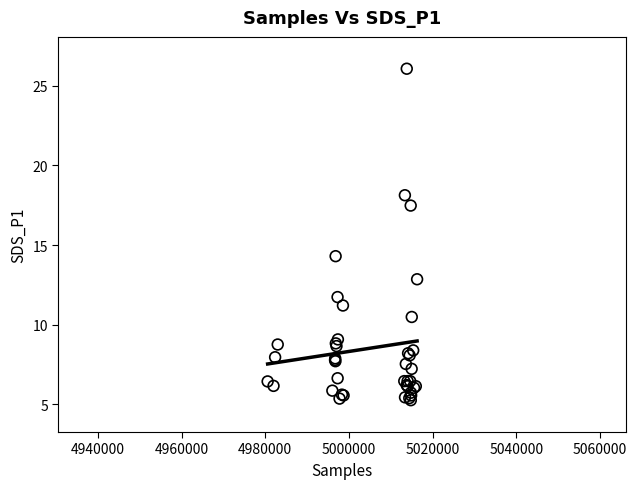

What Y value in the scatter plot is closest to 15?

14.3